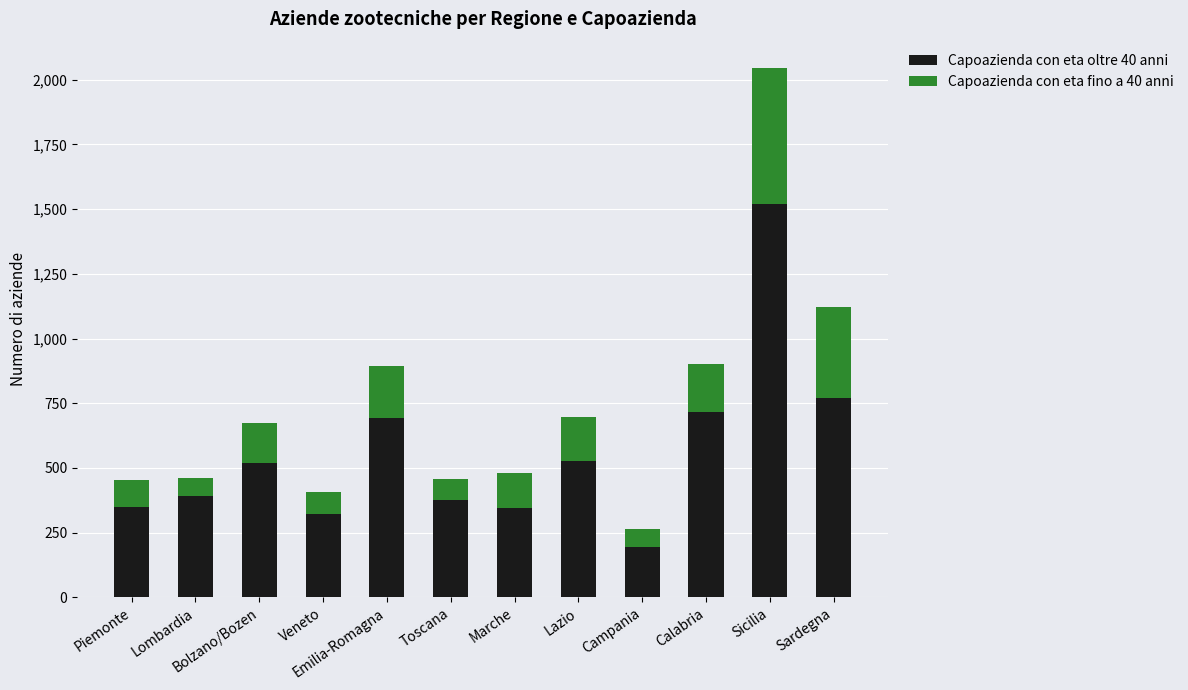

What are all the series names shown in the legend?

Capoazienda con eta oltre 40 anni, Capoazienda con eta fino a 40 anni